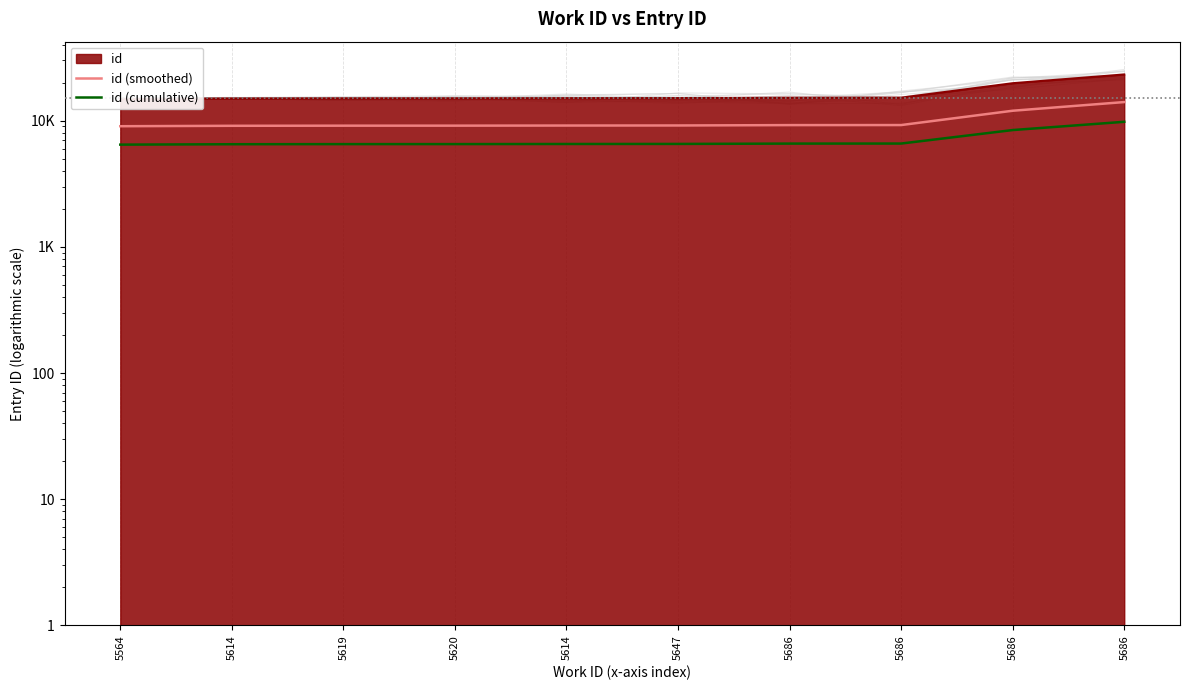

Between 5564 and 5686, which is larger?

5686